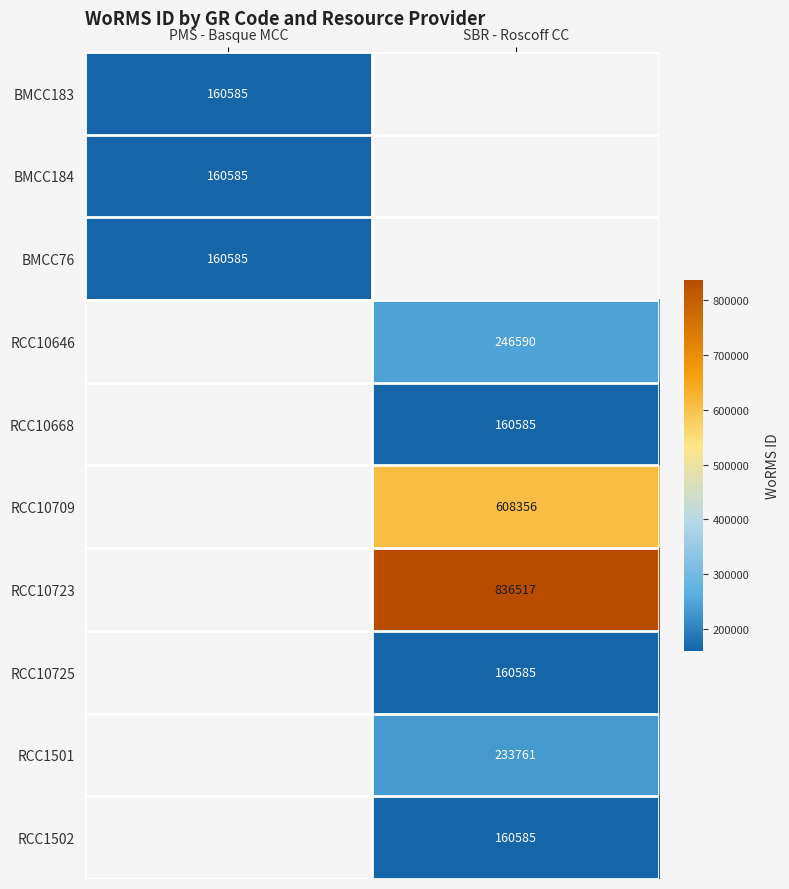

Is it true that BMCC183 equals 79661 at PMS - Basque MCC?

False